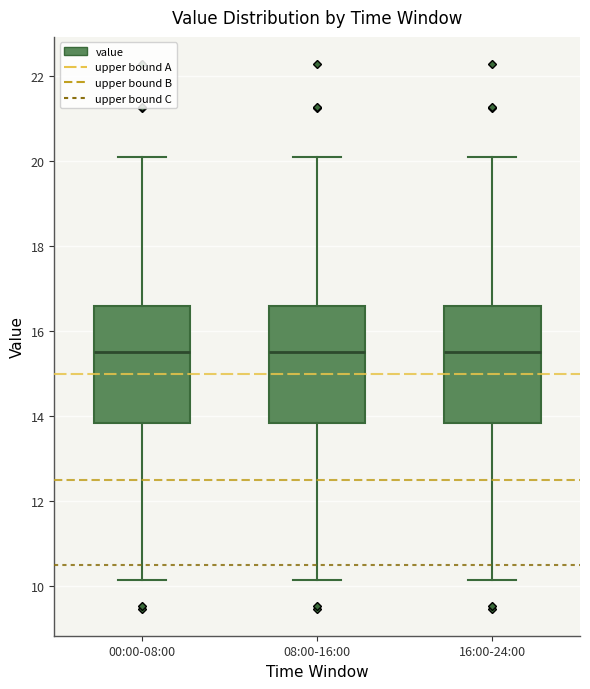

Where is the lower edge of the box for 16:00-24:00 on the y-axis? The values are not printed on the chart, so give them approximately, as read against the axis.

13.8